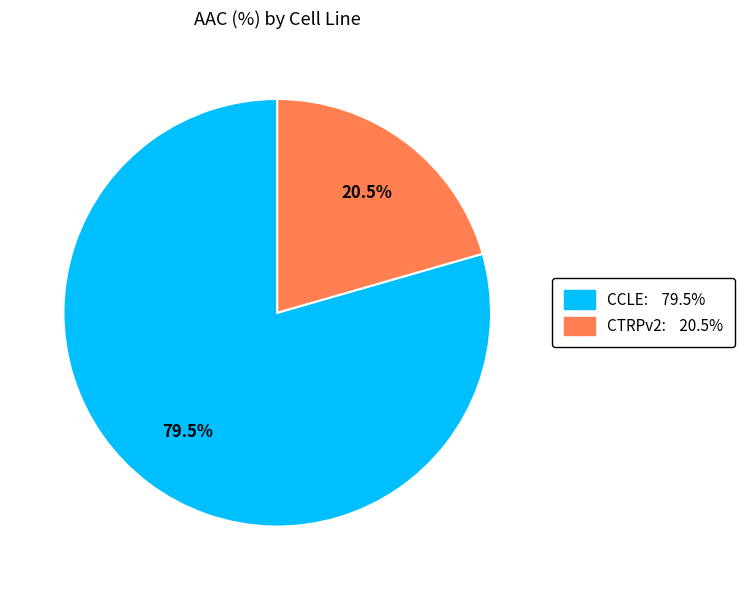

Between CCLE and CTRPv2, which is larger?

CCLE